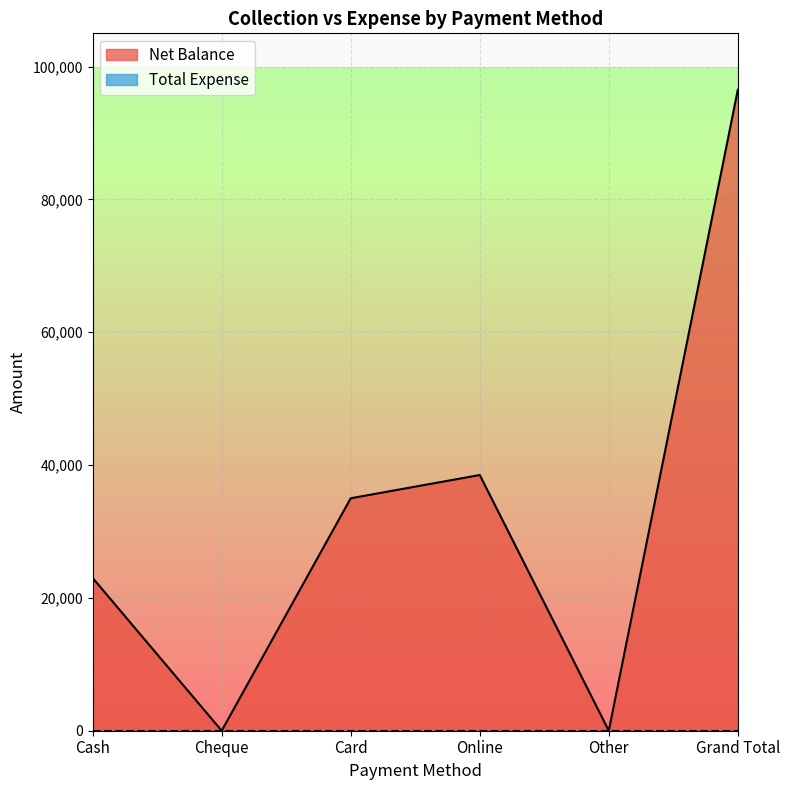

Which label corresponds to the smallest value in the chart?

Cheque